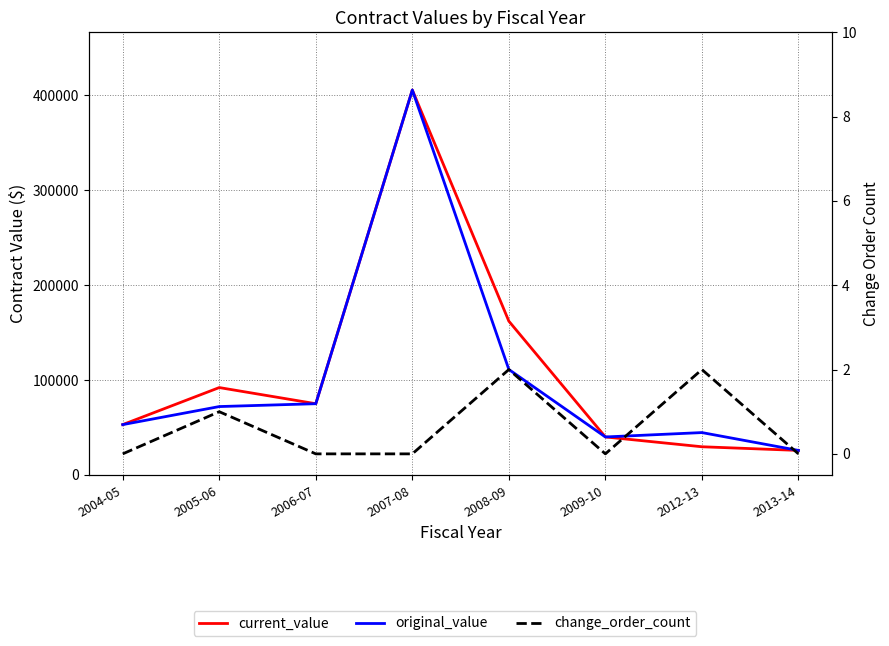

The value of original_value at 2013-14 is 25817.8. True or false?

True